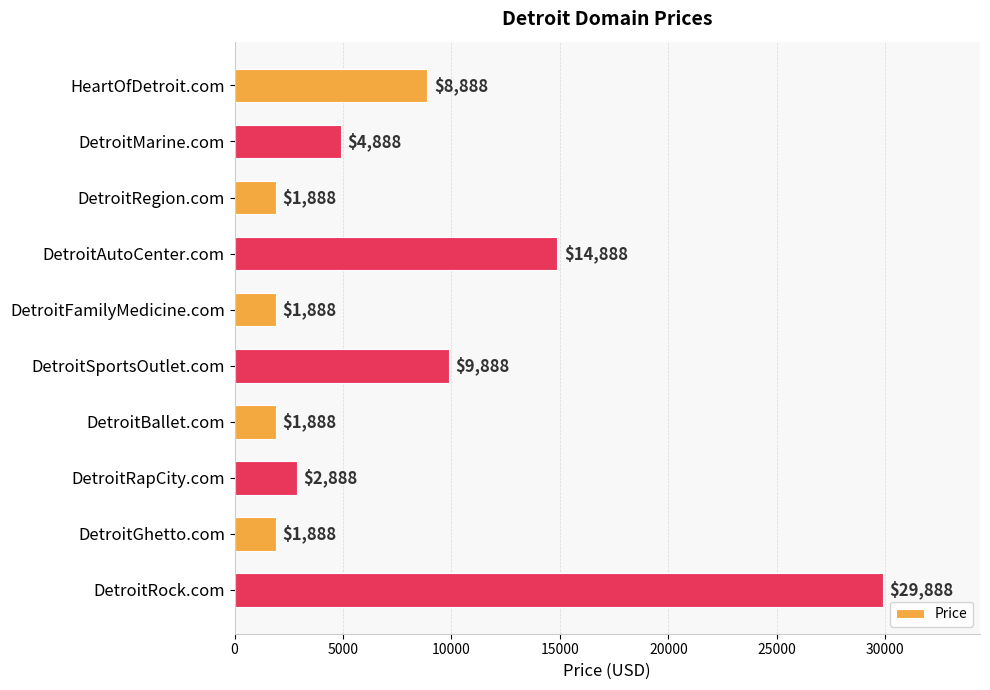

Does the chart contain any negative values?

No